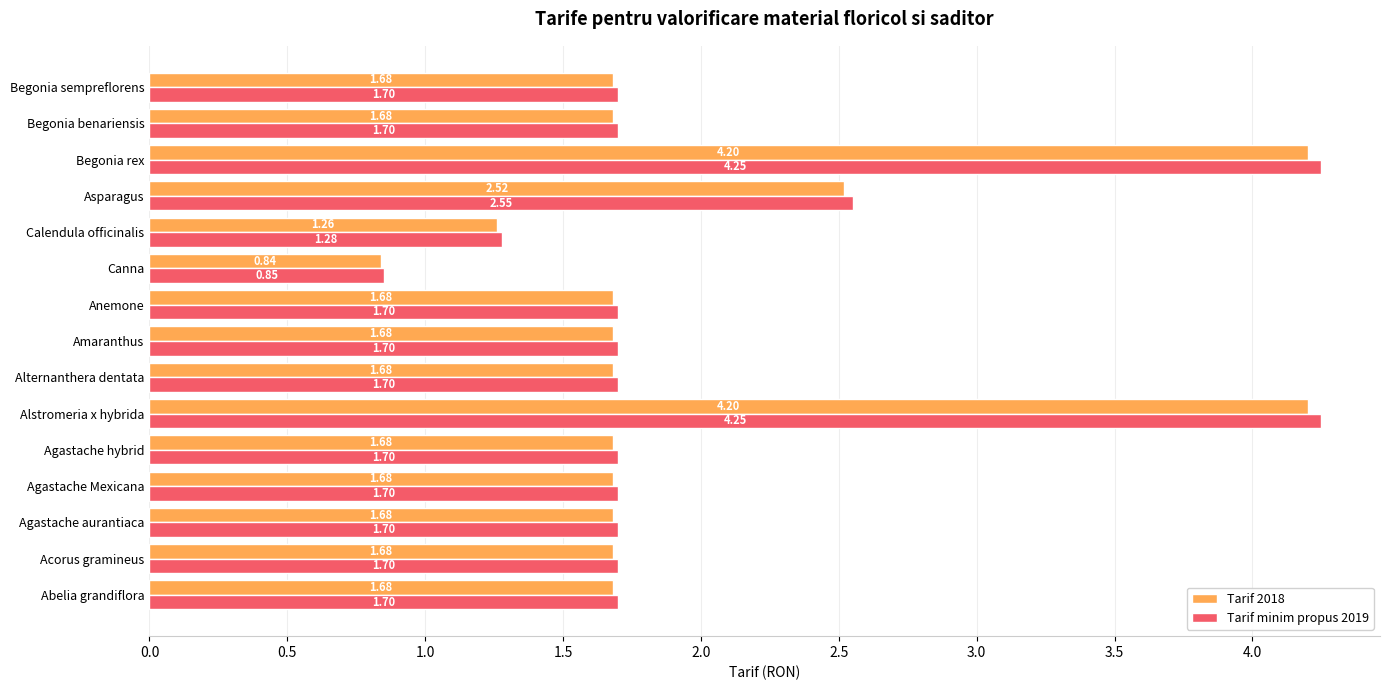

Rank the series by their average value, from highest to lowest.

Tarif minim propus 2019, Tarif 2018